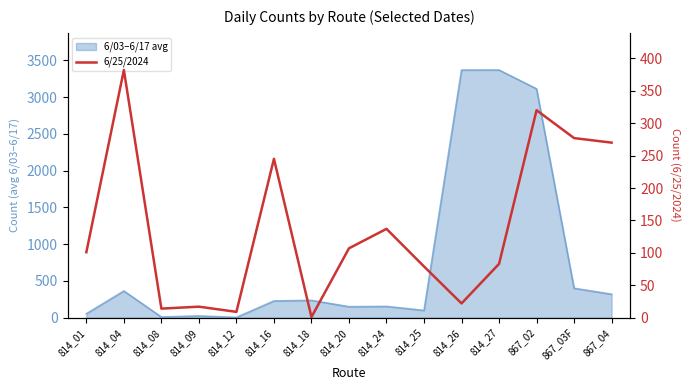

How many points are higher than both their immediate neighbors (excluding endpoints)?

5